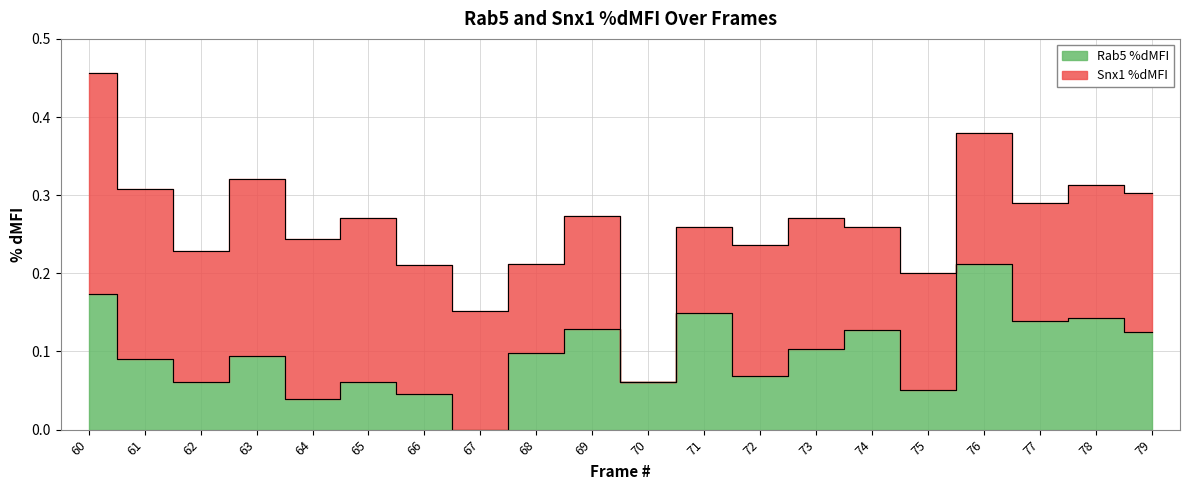

Reading left to right, extract all data points from this chart.

60=0.2	61=0.1	62=0.1	63=0.1	64=0.0	65=0.1	66=0.0	67=0.0	68=0.1	69=0.1	70=0.1	71=0.1	72=0.1	73=0.1	74=0.1	75=0.1	76=0.2	77=0.1	78=0.1	79=0.1